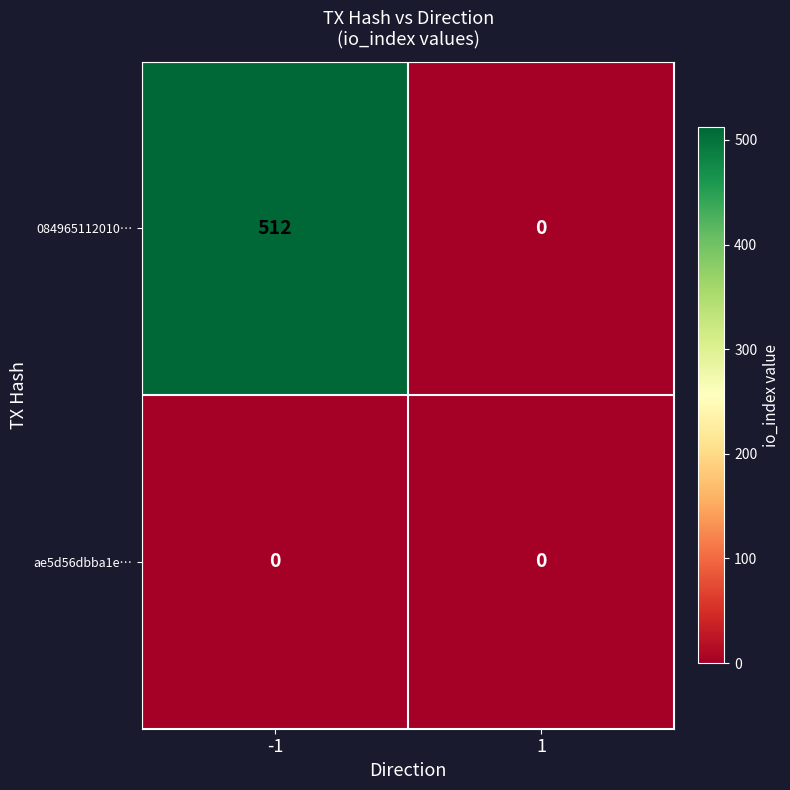

What is the maximum value shown in the chart?

512